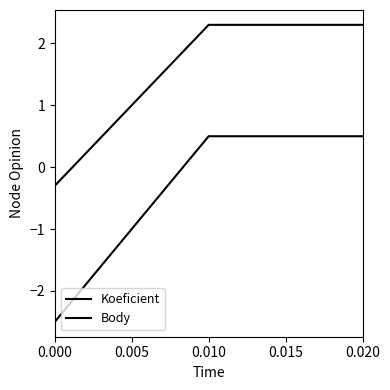

What is the average value of the Body series?

1.4